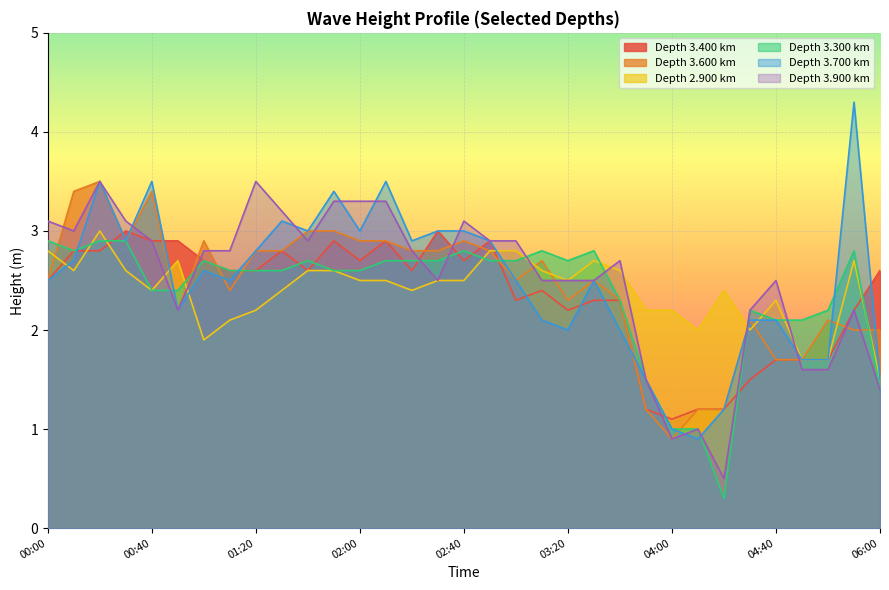

What is the label of the 4th point from the right?

04:50